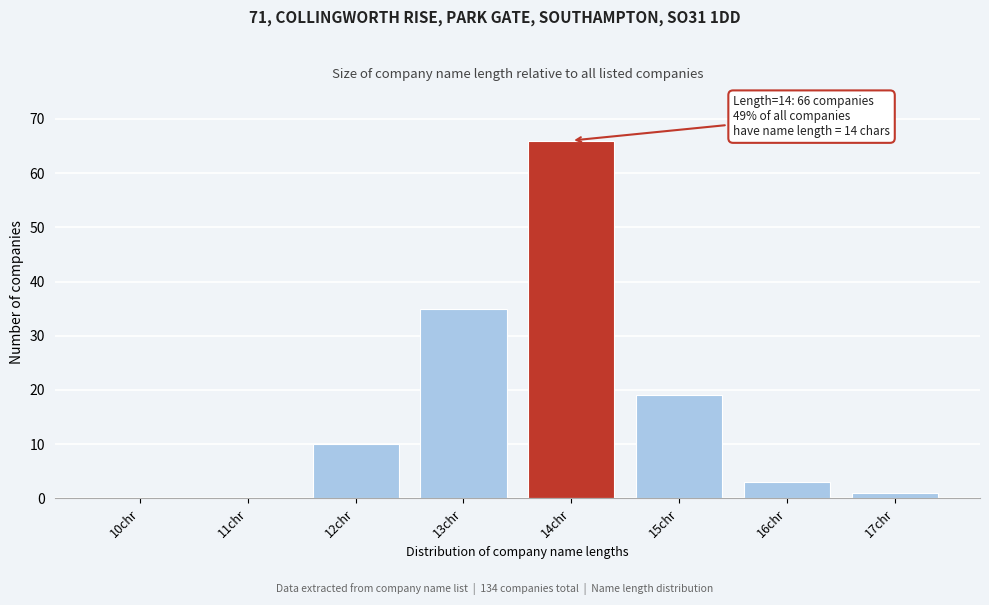

Reading right to left, extract all data points from this chart.

17chr=1	16chr=3	15chr=19	14chr=66	13chr=35	12chr=10	11chr=0	10chr=0